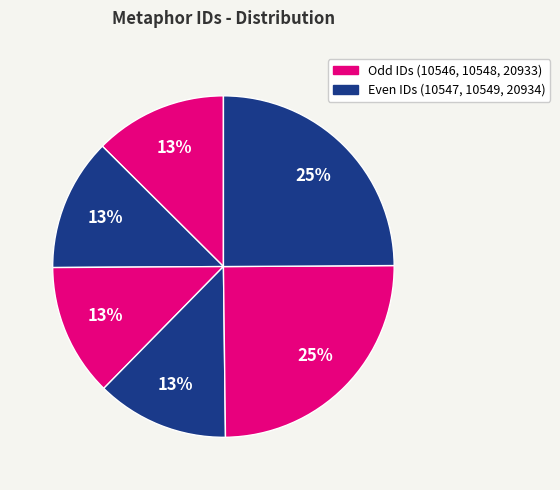

How many slices are in this pie chart?

6